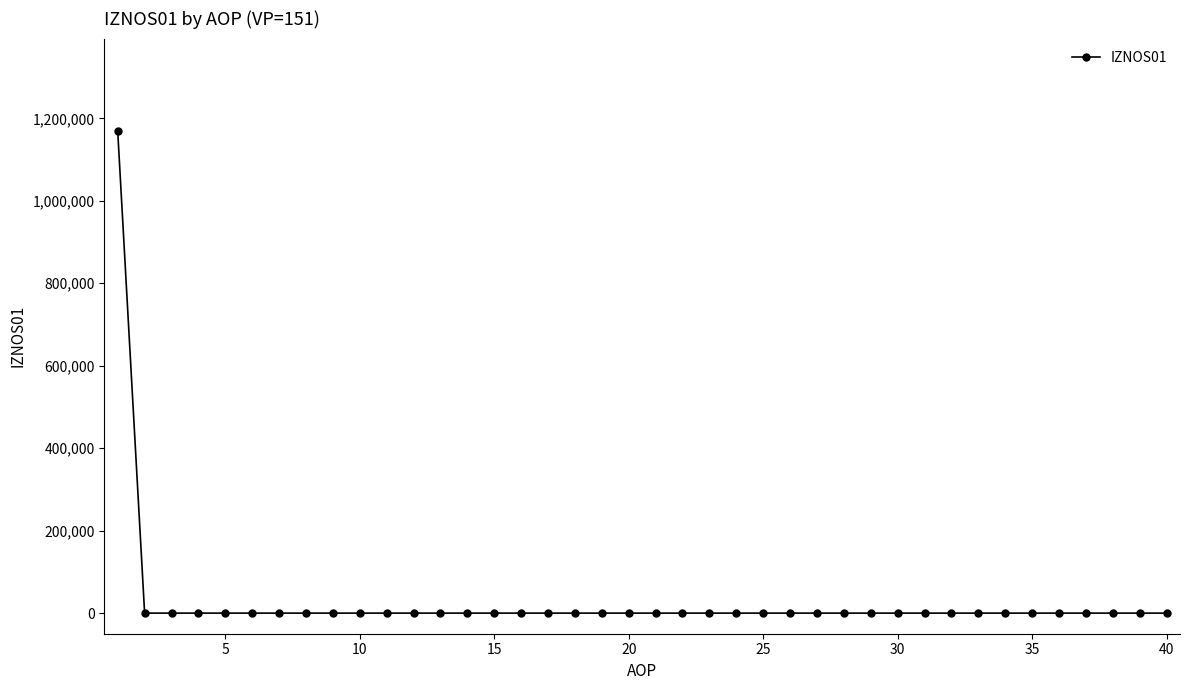

What is the greatest value displayed?

1168305.1